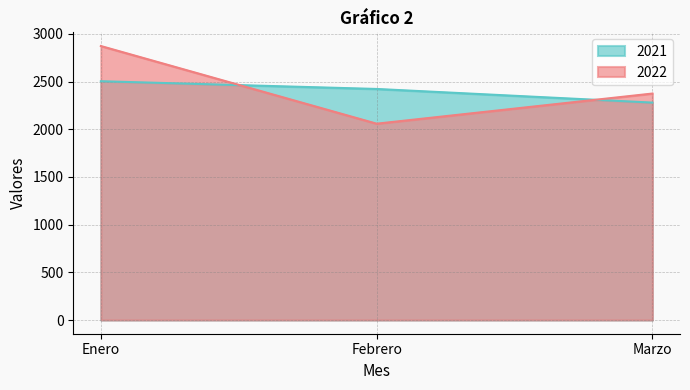

Is it true that 2021 equals 1604 at Febrero?

False